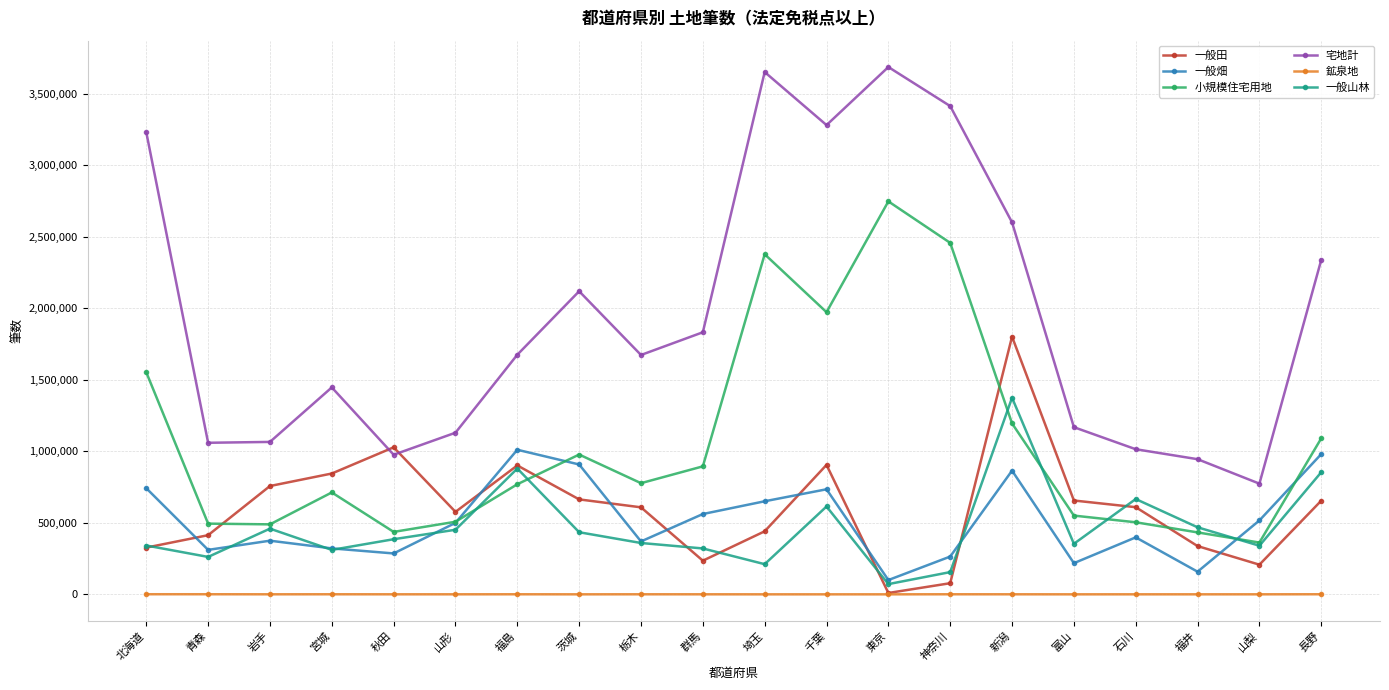

What is the label of the 6th point from the left?

山形